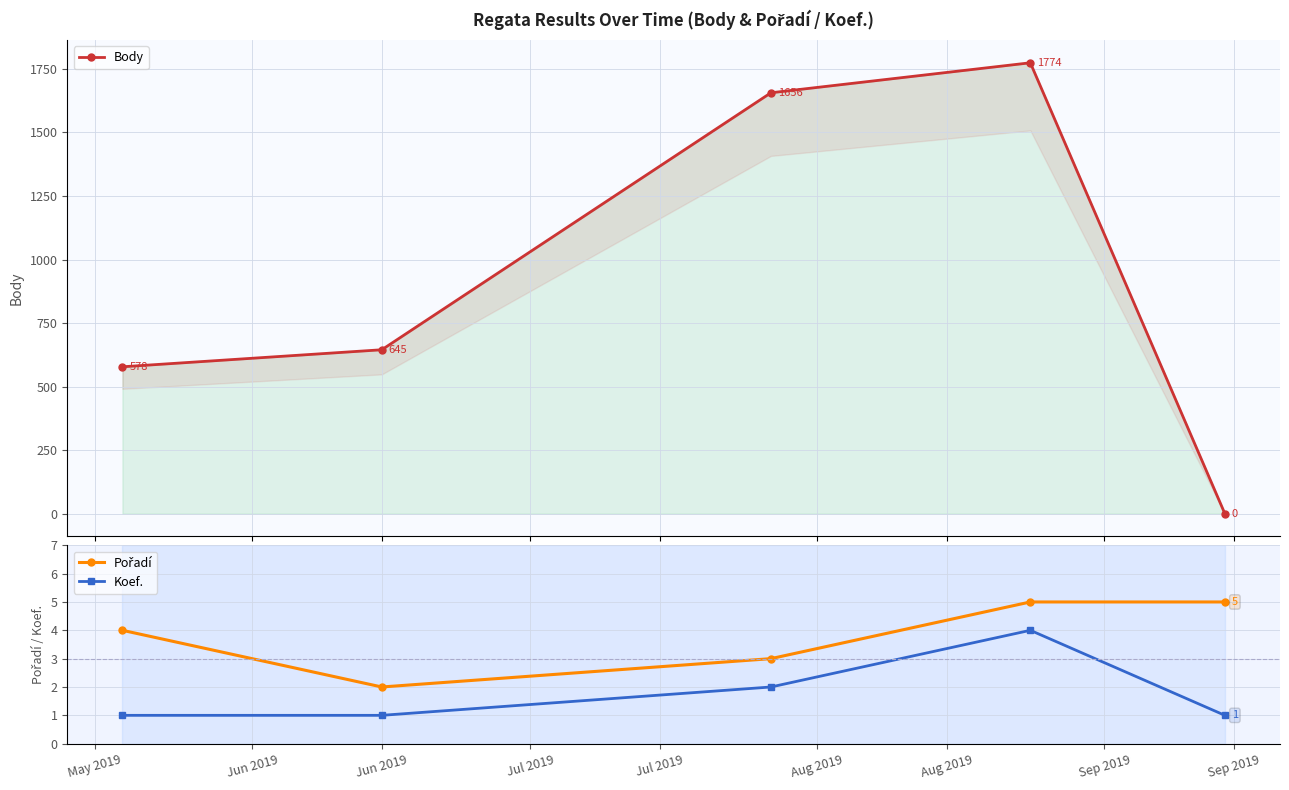

The Pořadí series shows 3 at Jun 2019. True or false?

False